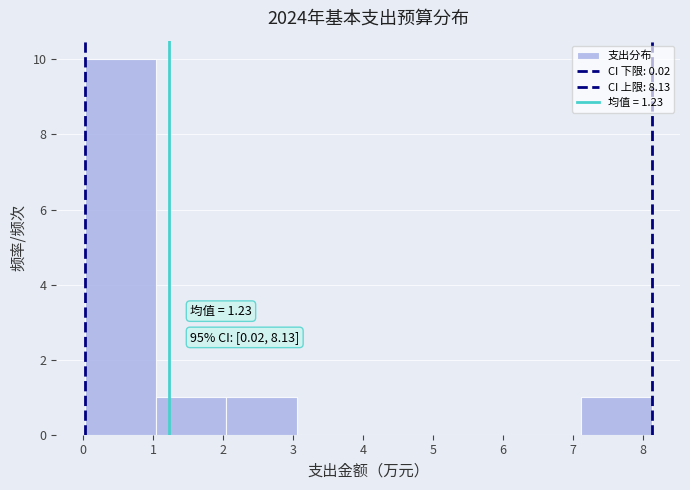

Over which range of the x-axis is the bar tallest?

0.0 to 1.0